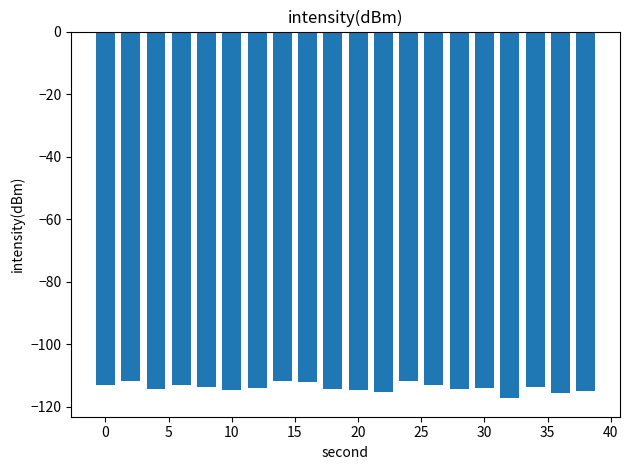

What is the value of the 14th bar from the left?

-113.0